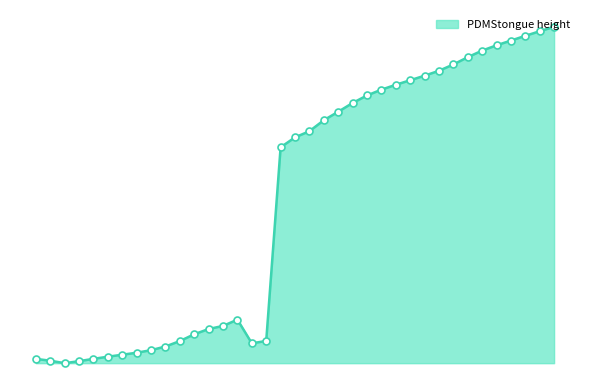

How many interior local peaks (higher than both neighbors) does the data have?

1